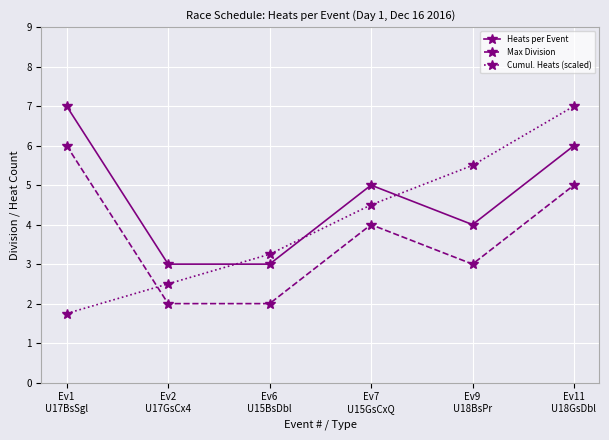

Is this an area chart (filled region under the line)?

No